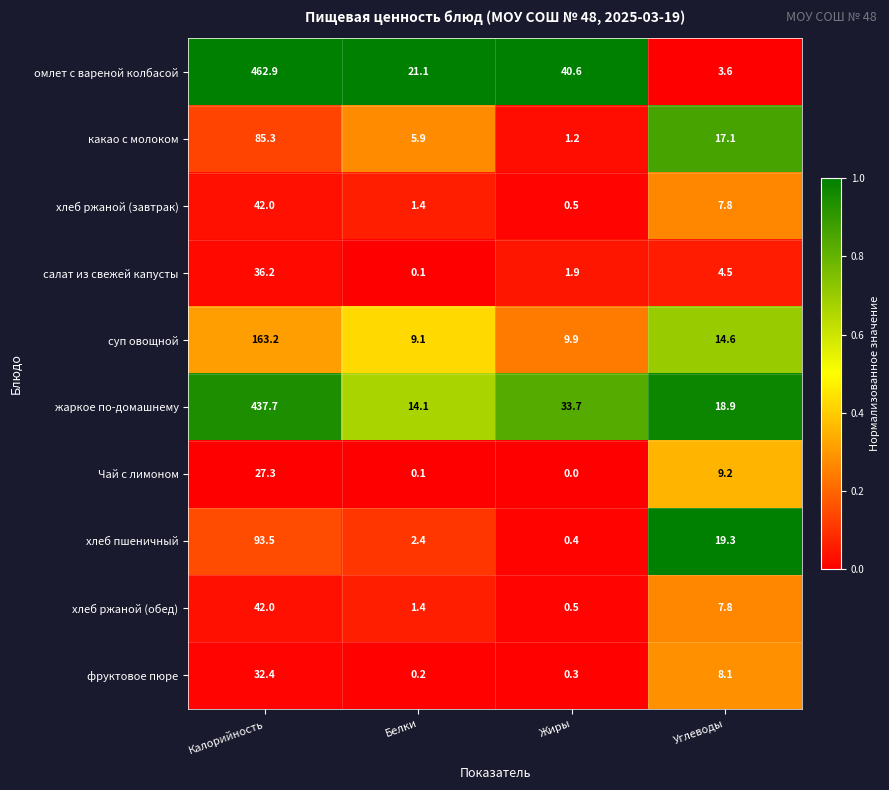

Which category has the highest value across all series?

Калорийность